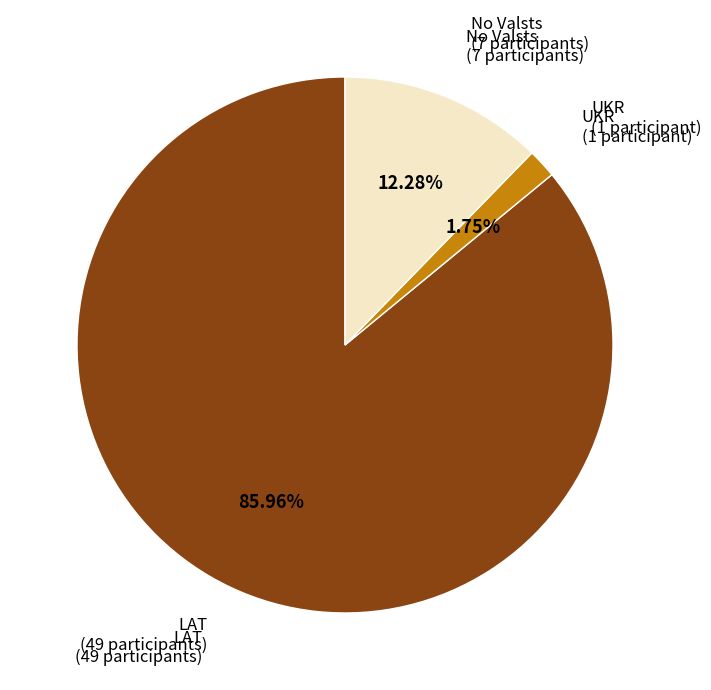

How many segments does this pie chart have?

3